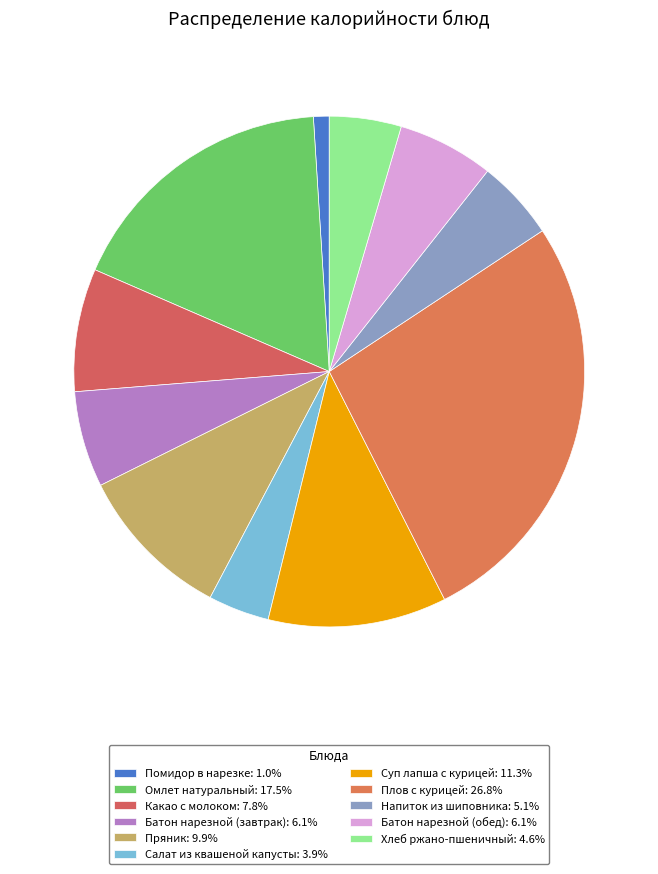

Is Какао с молоком the majority of the pie?

No